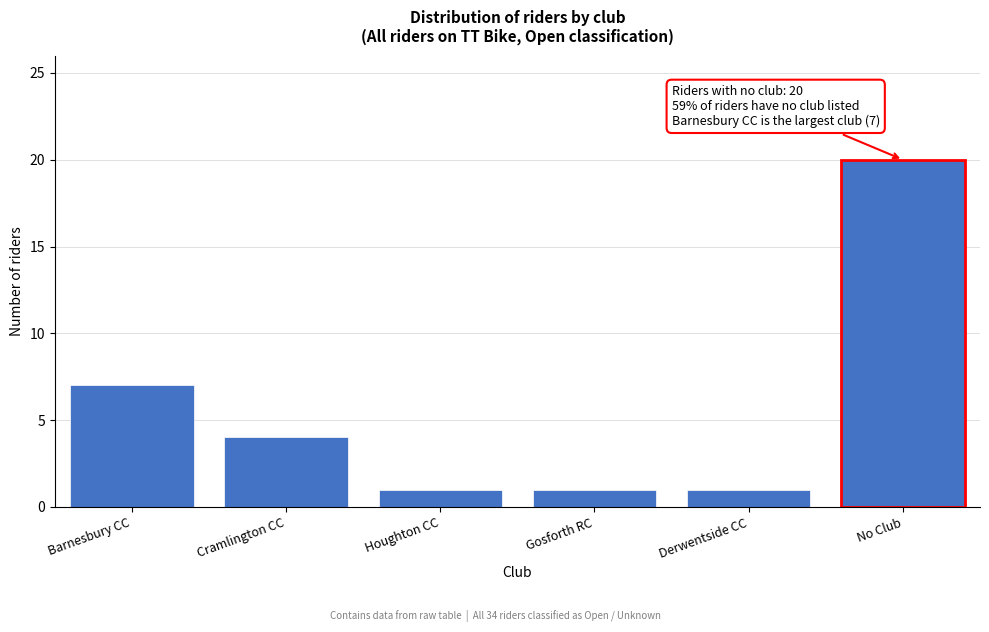

Reading left to right, what are all the values shown in this chart?

Barnesbury CC=7	Cramlington CC=4	Houghton CC=1	Gosforth RC=1	Derwentside CC=1	No Club=20